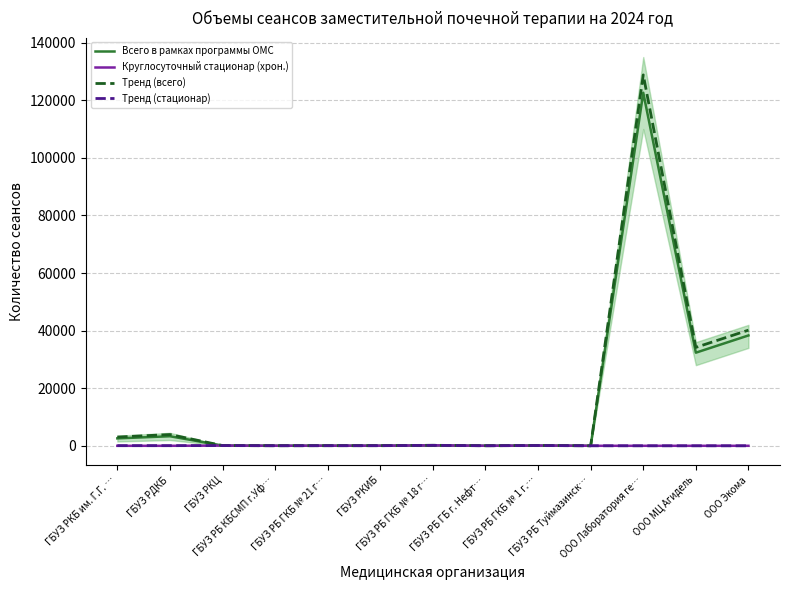

Rank the series by their maximum value, from highest to lowest.

Тренд (всего), Всего в рамках программы ОМС, Тренд (стационар), Круглосуточный стационар (хрон.)